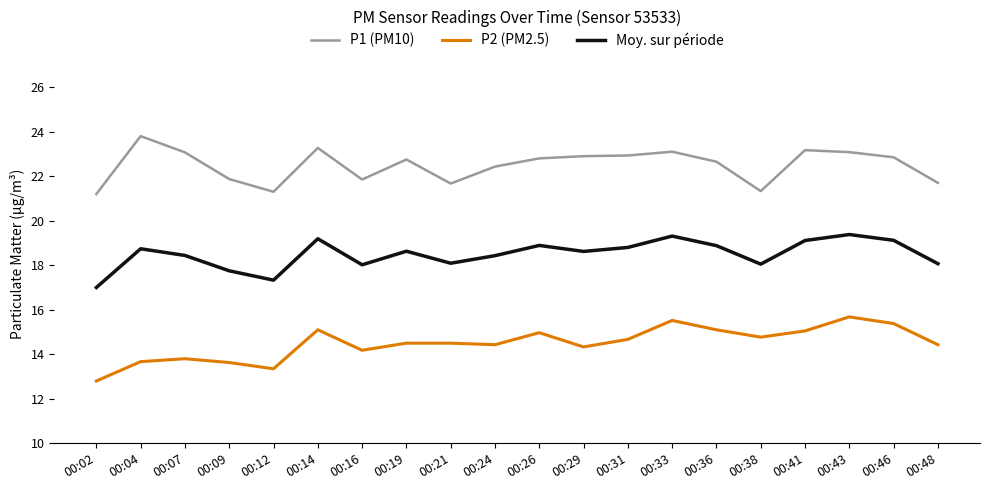

What is the difference between the maximum and minimum values in the Moy. sur période series?

2.4